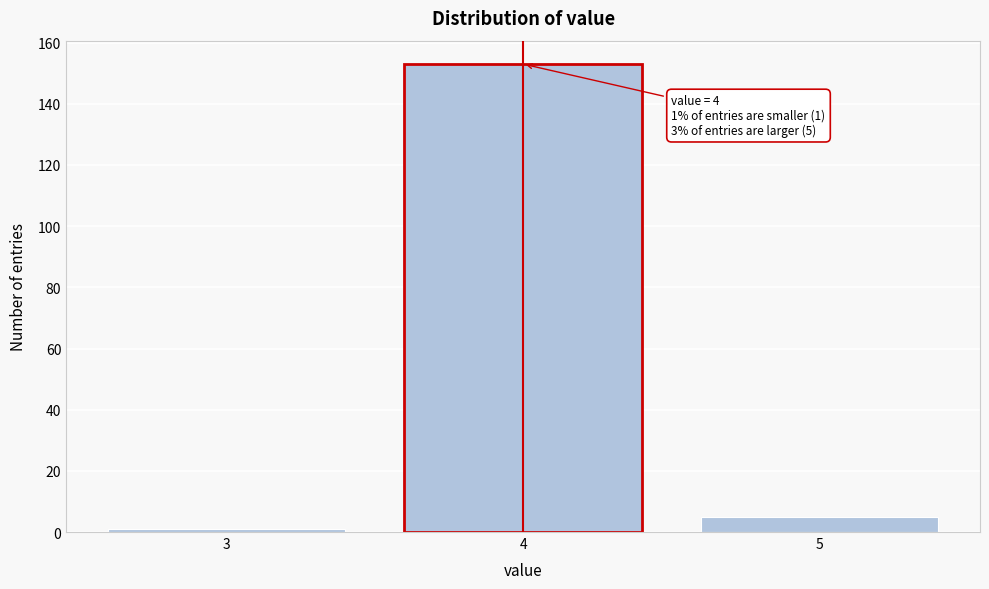

Reading left to right, transcribe all the data shown in this chart.

3=1	4=153	5=5